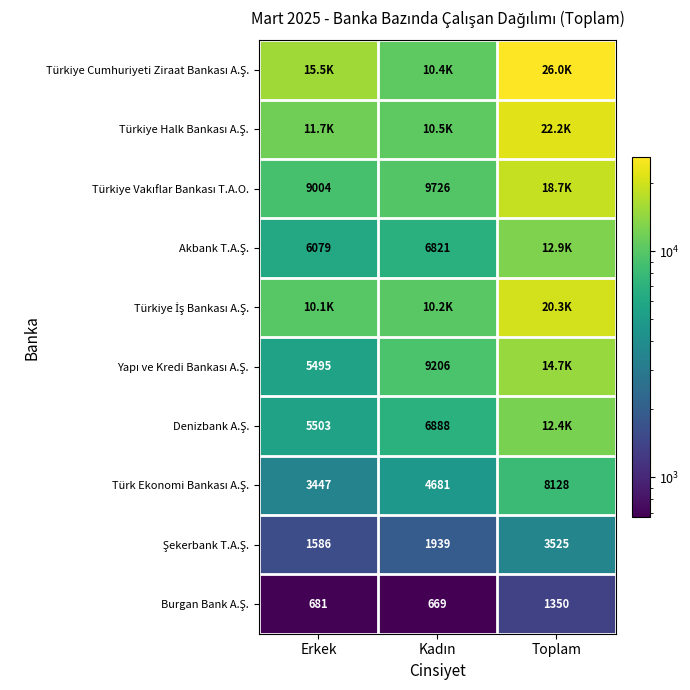

At which category is the sum across all series the highest?

Toplam